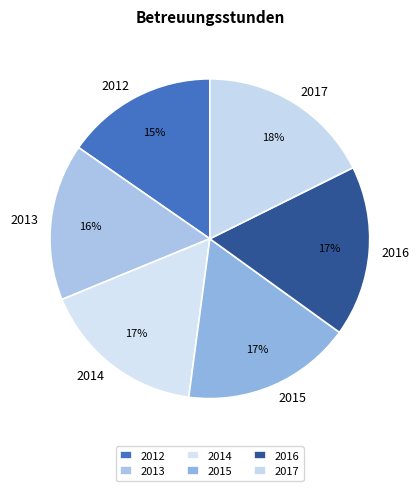

Combined, do 2017 and 2014 account for over 50%?

No